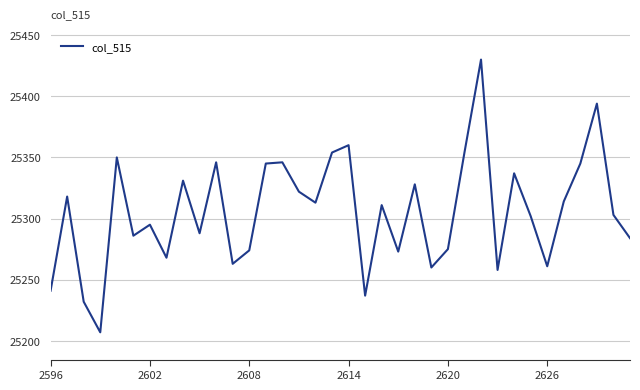

What is the difference between the maximum and minimum values?

223